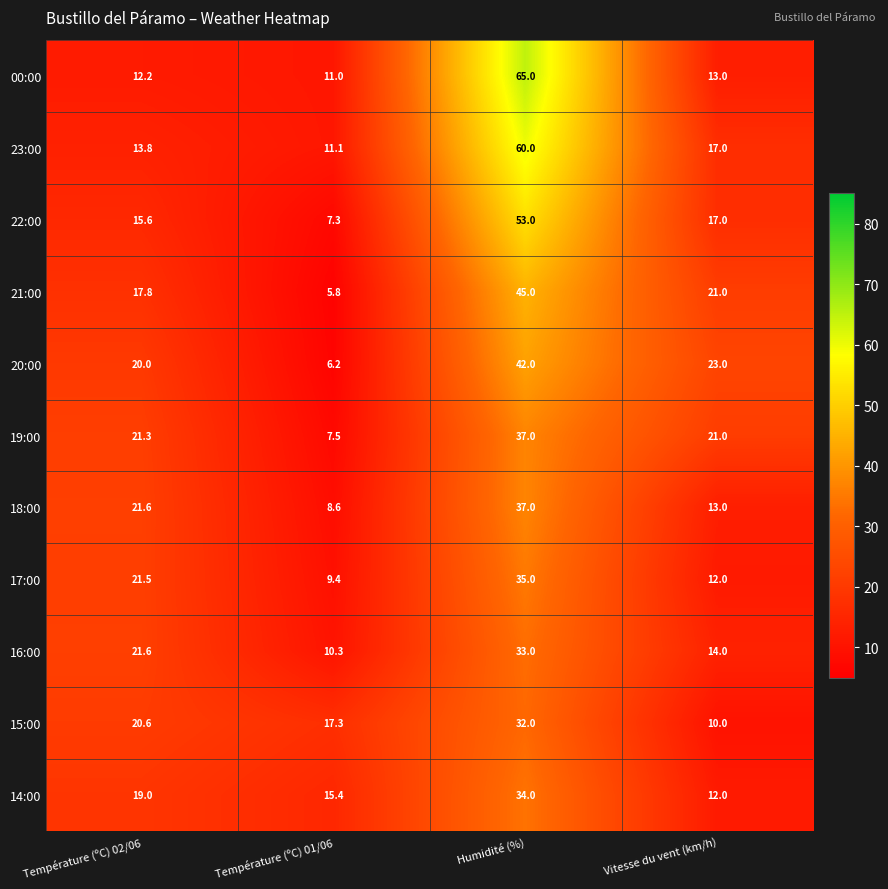

Which series has the largest total across all categories?

23:00